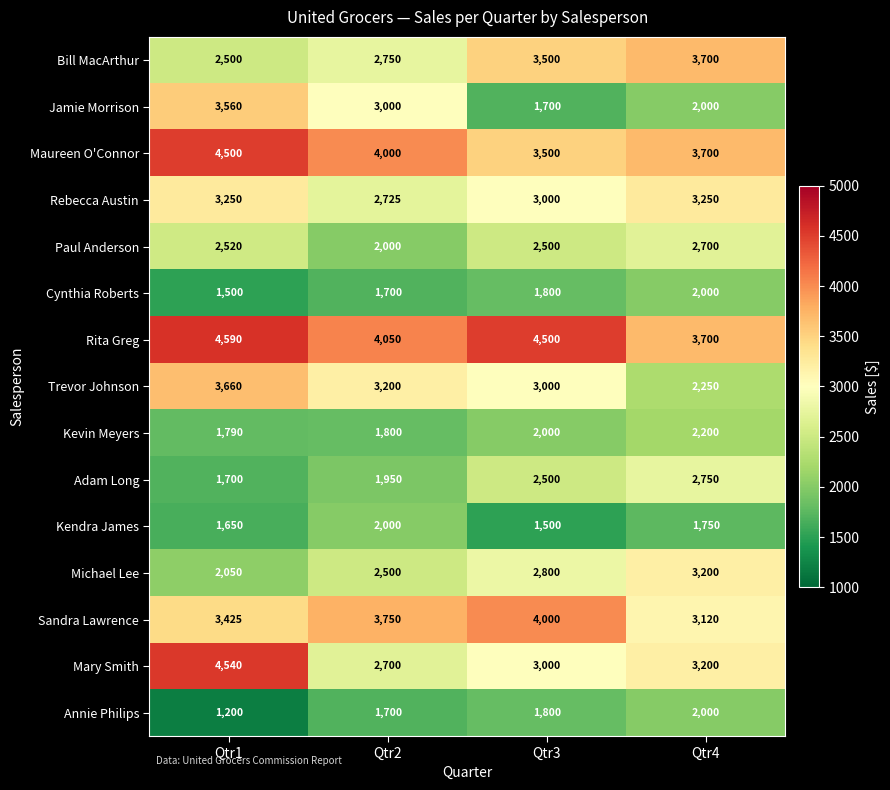

What is the sum of all Sandra Lawrence values?

14295